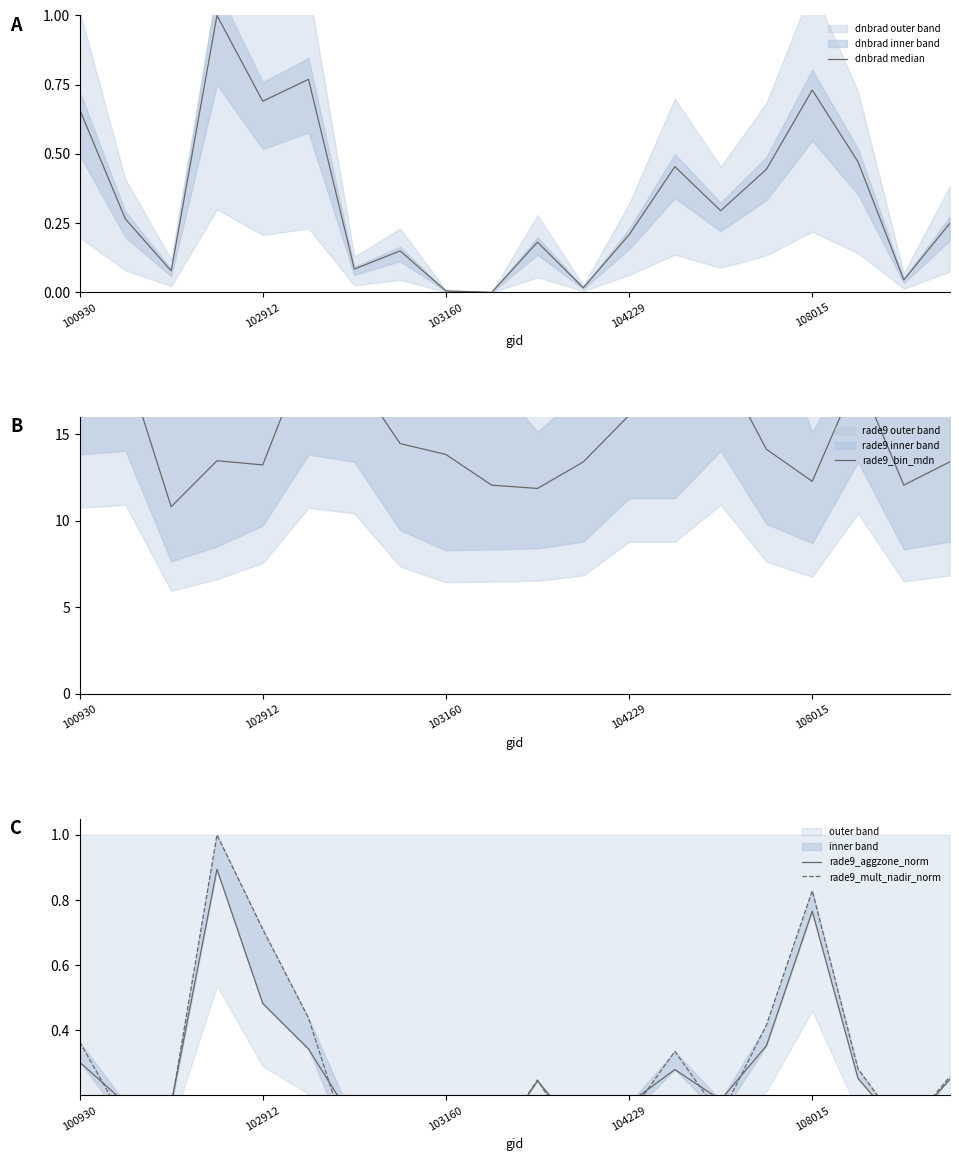

The rade9_mult_nadir_norm series shows 0.6 at 13. True or false?

False